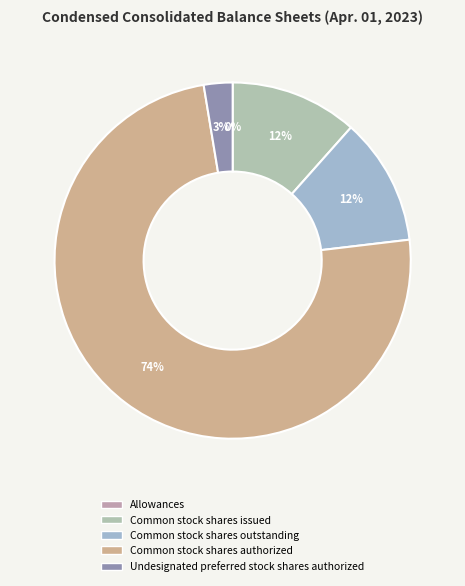

Do Undesignated preferred stock shares authorized and Common stock shares authorized together represent more than half of the pie?

Yes